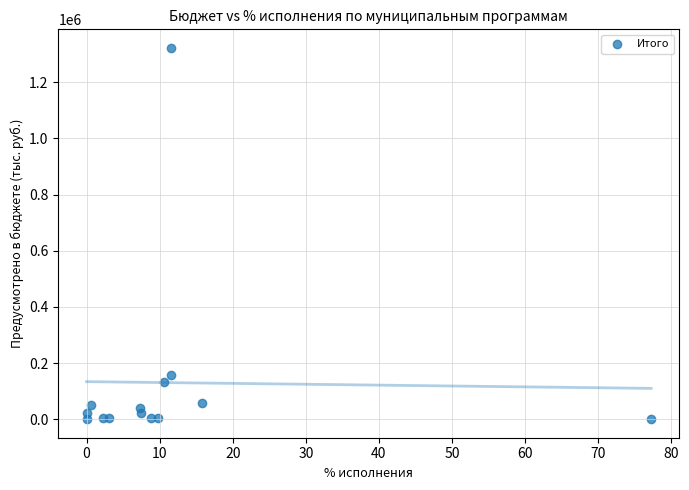

What Y value in the scatter plot is closest to 661380?

158634.2